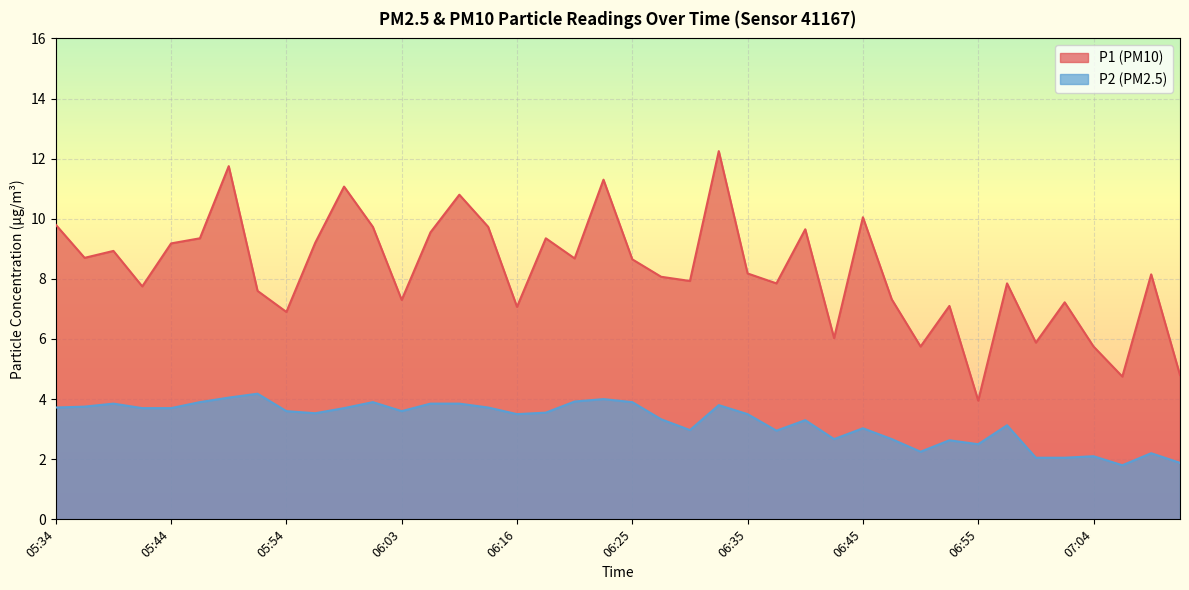

What is the approximate value of P2 at 06:35?

3.5